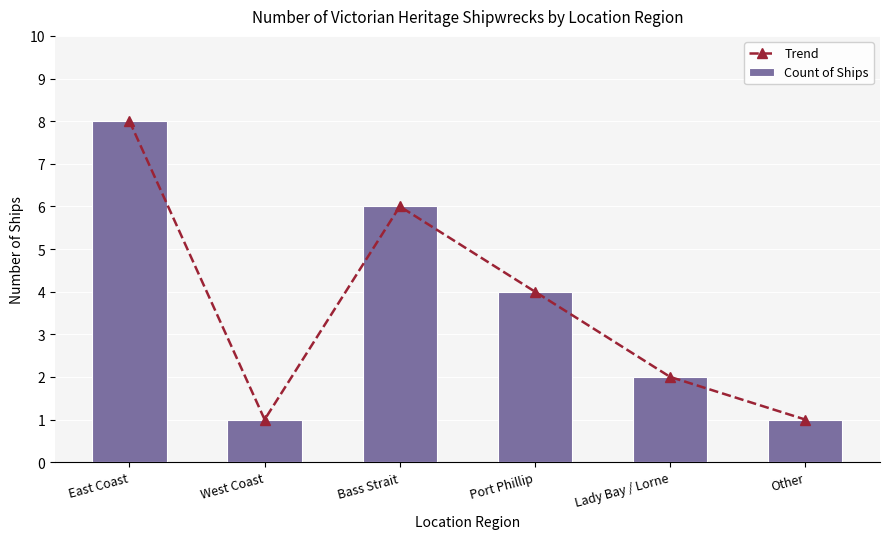

What is the label of the 4th bar from the right?

Bass Strait